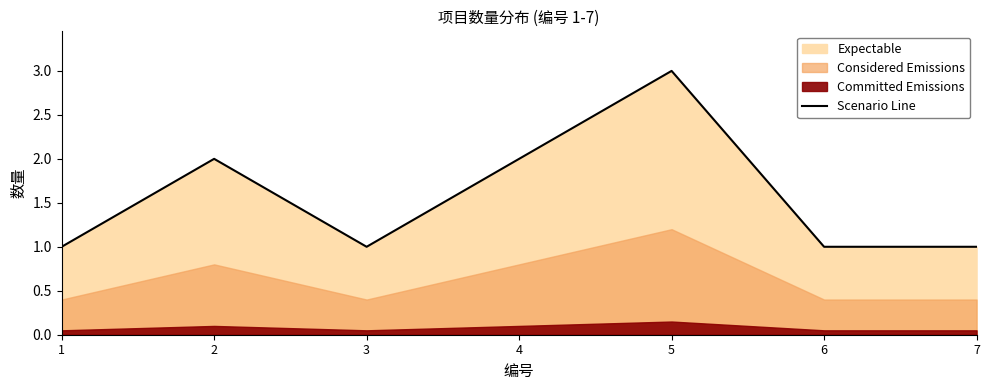

Reading right to left, transcribe all the data shown in this chart.

1	1	3	2	1	2	1